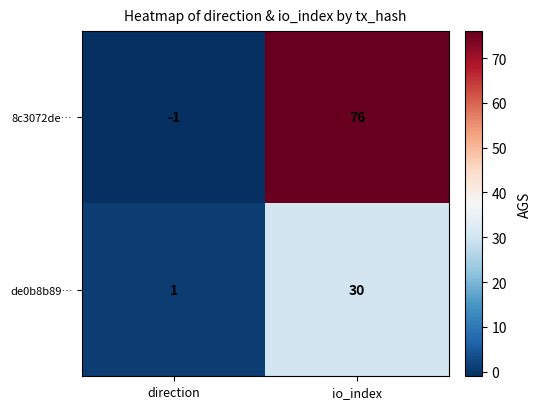

At which category is the sum across all series the highest?

io_index